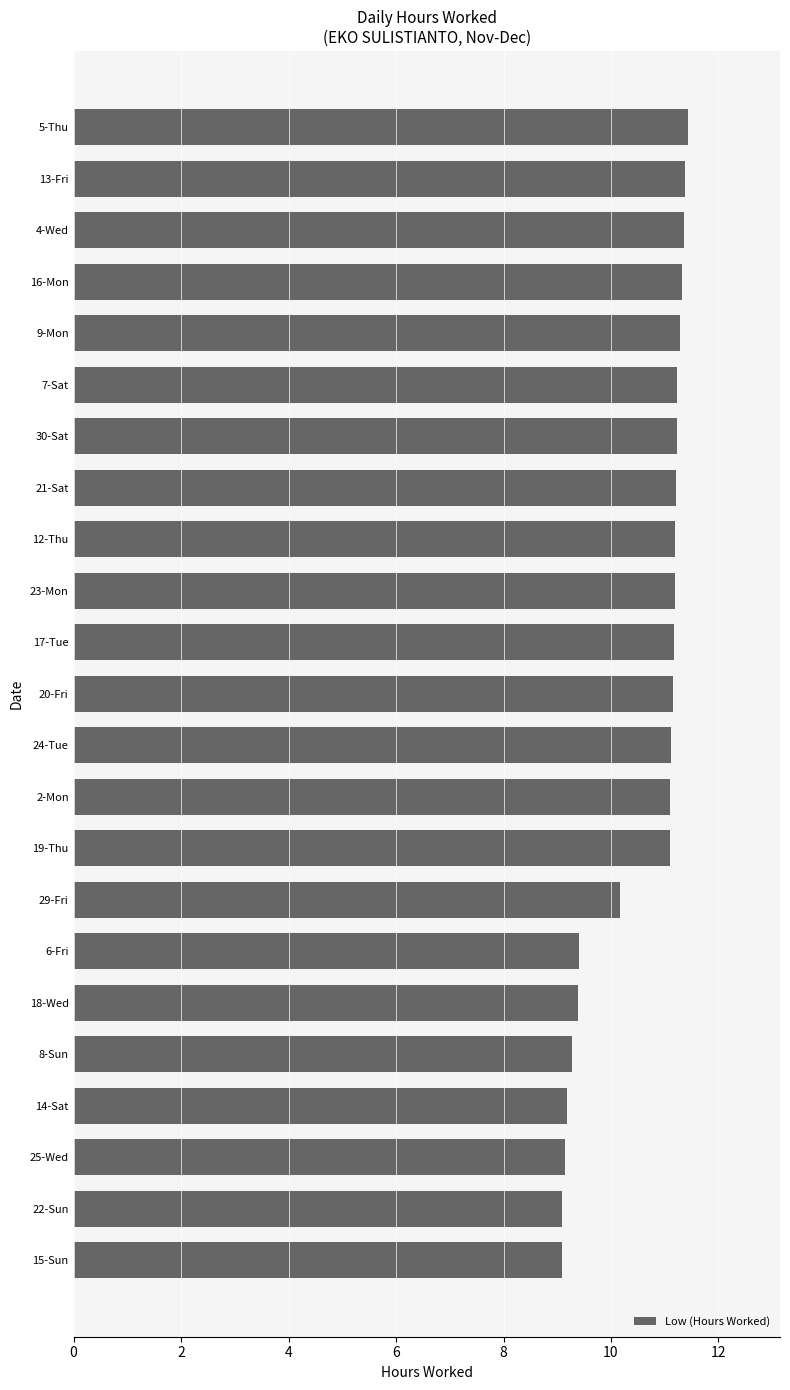

Where is the data nearest to the value 10?

29-Fri